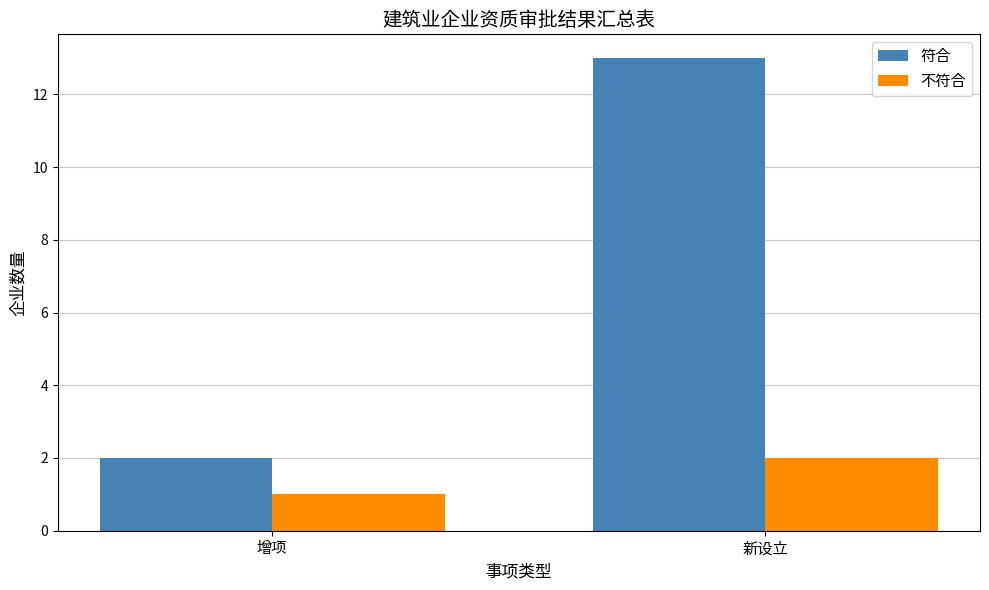

Which category has the lowest value across all series?

增项